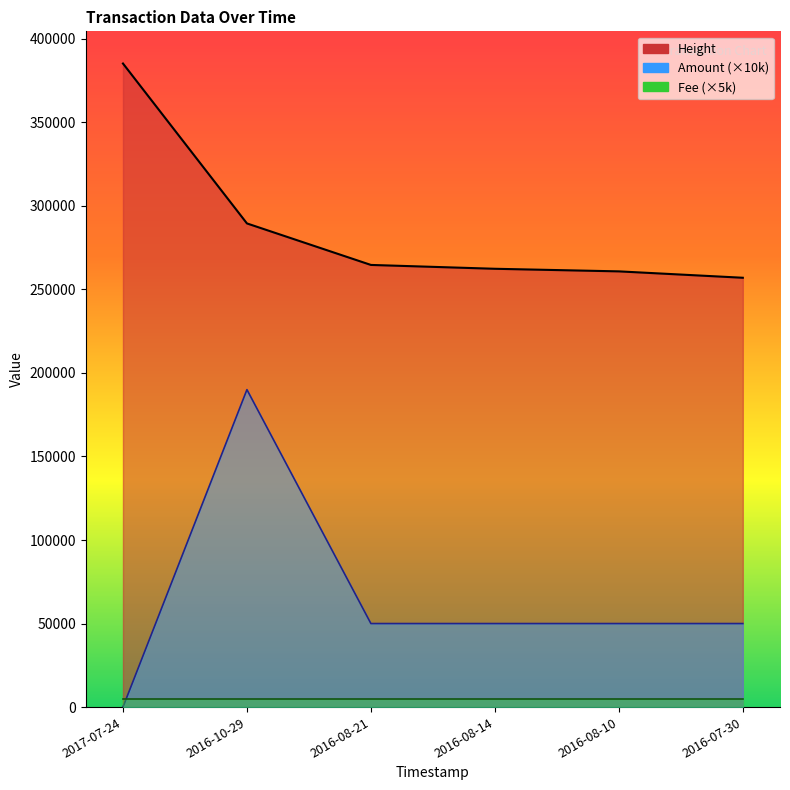

Which series changed the most between 2016-10-29 and 2016-08-10?

Amount